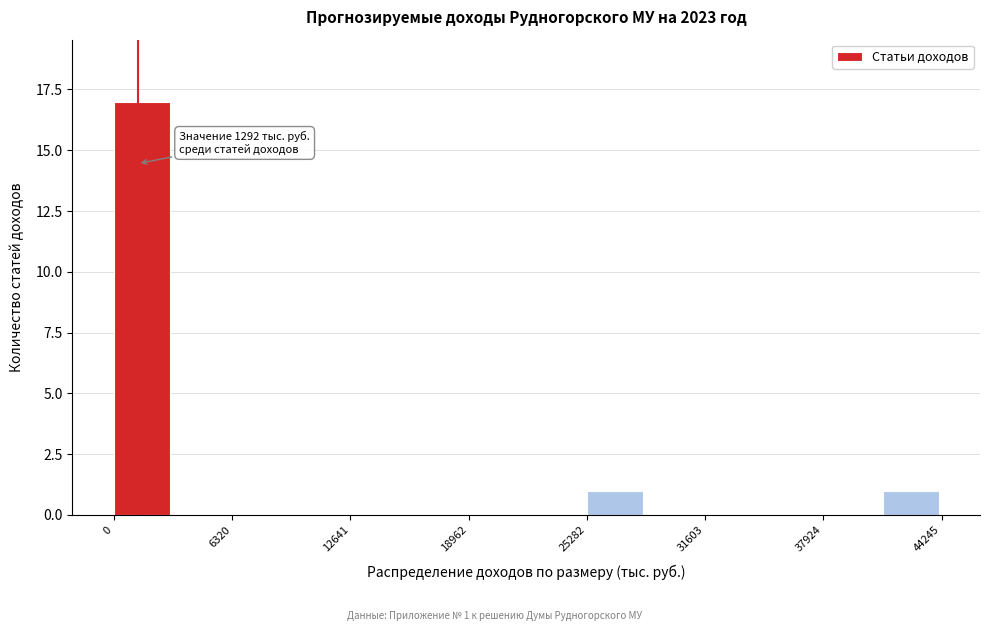

Read against the x-axis, roughly where is the centre of the tallest bar?

2000